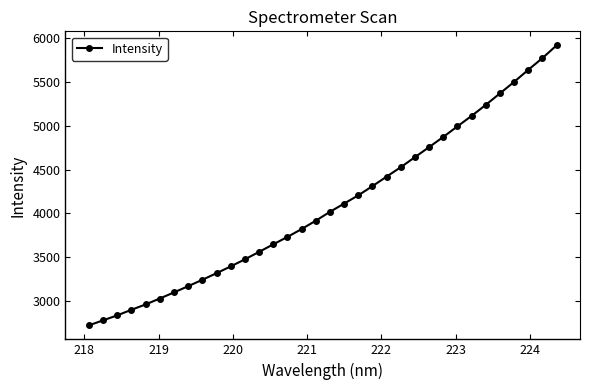

What is the average value?

4089.1